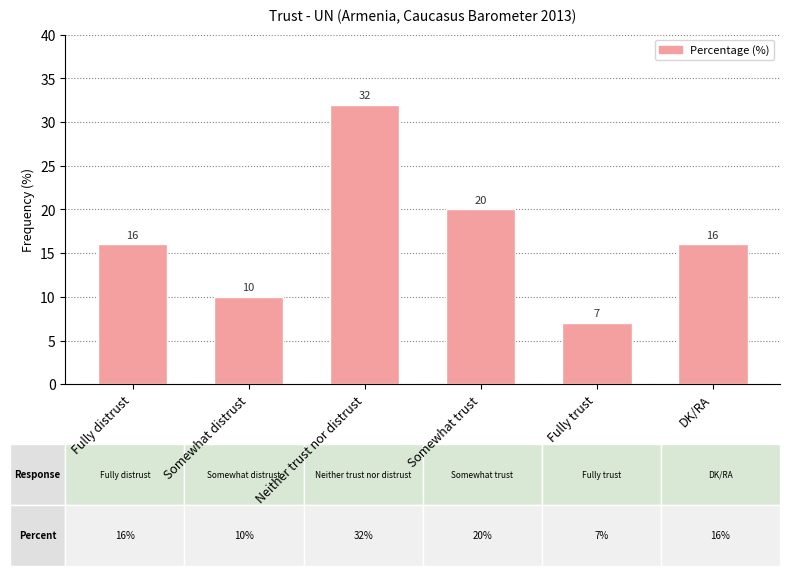

Reading left to right, list all the values displayed in this chart.

Fully distrust=16	Somewhat distrust=10	Neither trust nor distrust=32	Somewhat trust=20	Fully trust=7	DK/RA=16